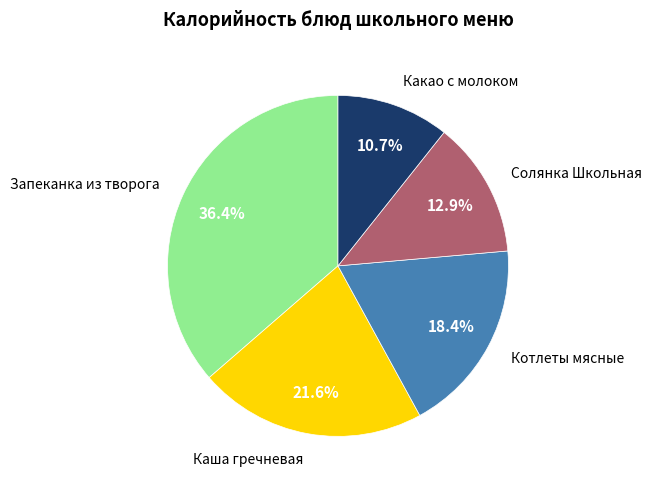

How many segments does this pie chart have?

5